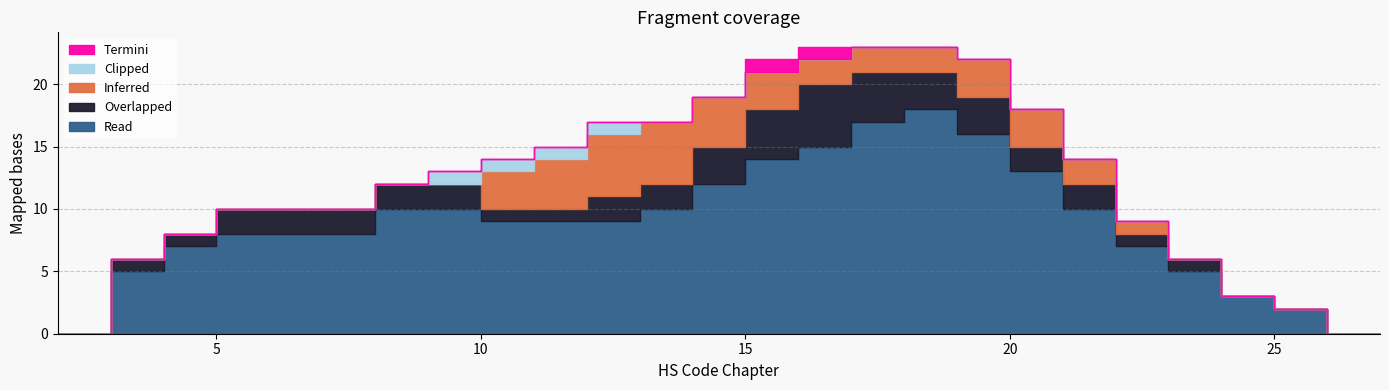

True or false: Clipped and Overlapped cross at least once.

False